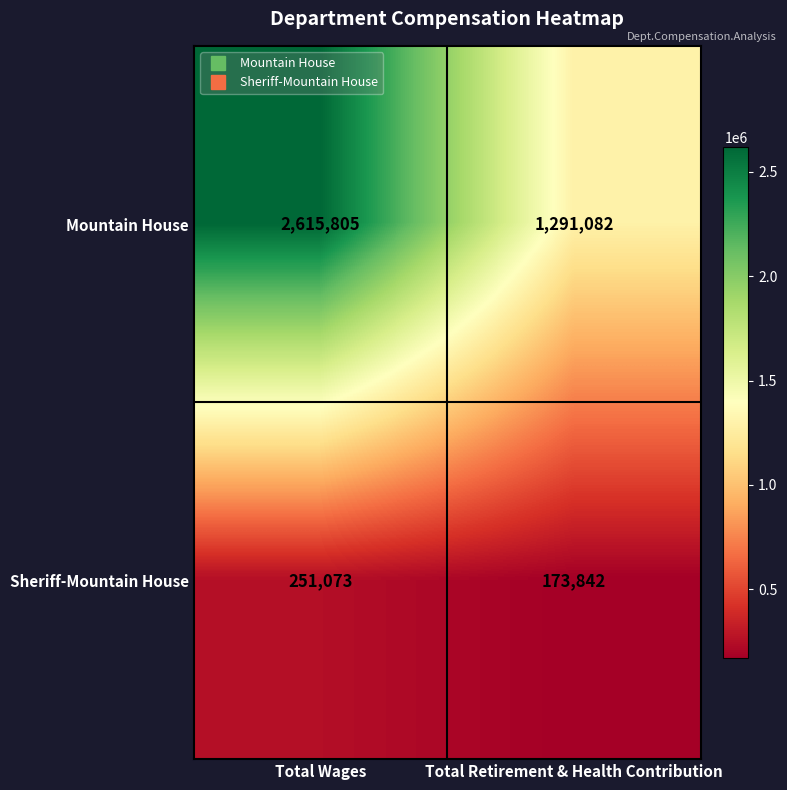

Reading left to right, what are all the values shown in this chart?

Mountain House: Total Wages=2615805	Total Retirement & Health Contribution=1291082
Sheriff-Mountain House: Total Wages=251073	Total Retirement & Health Contribution=173842